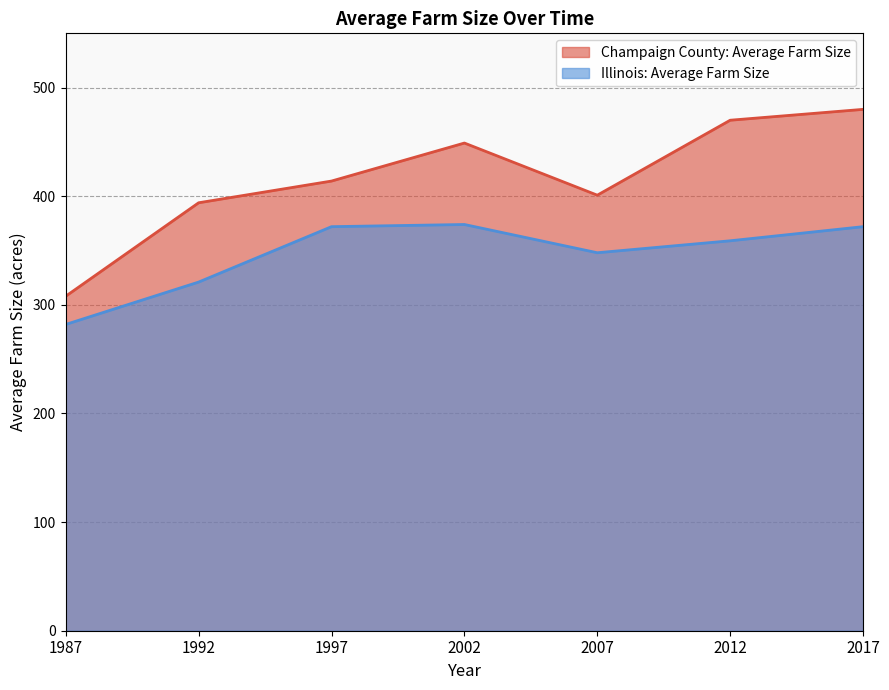

What is the minimum value shown in the chart?

282